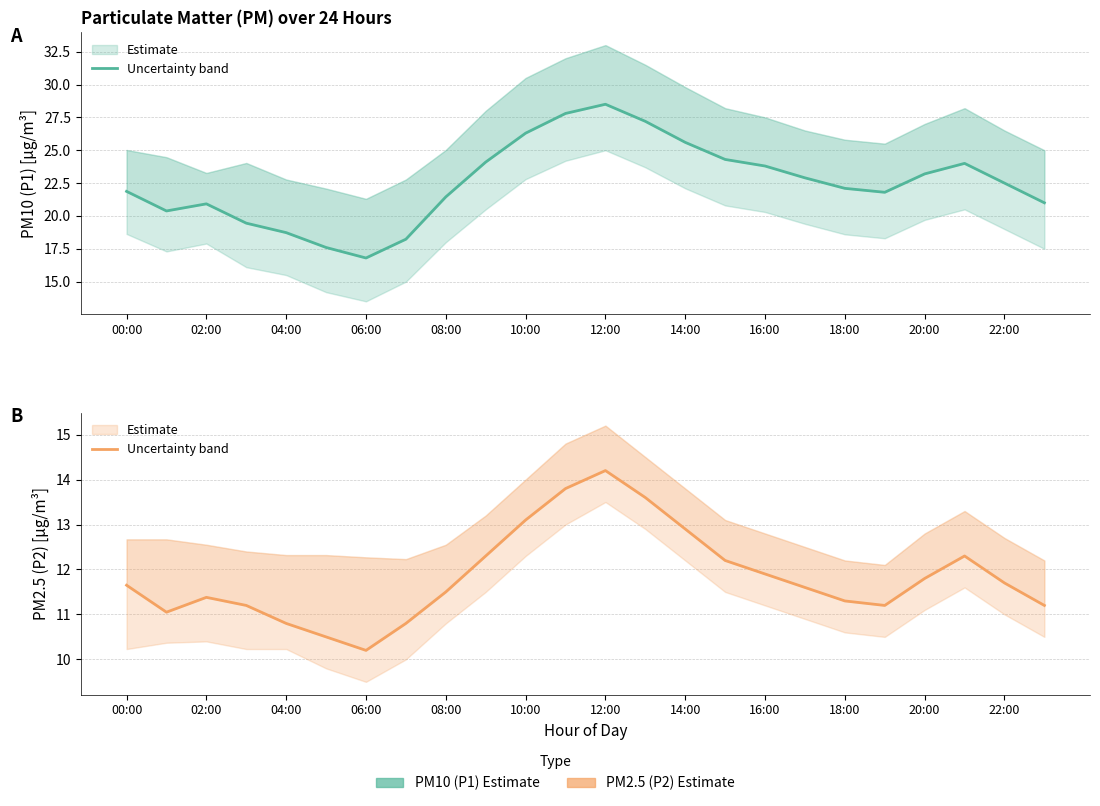

What is the total value across all series at 21?

36.3